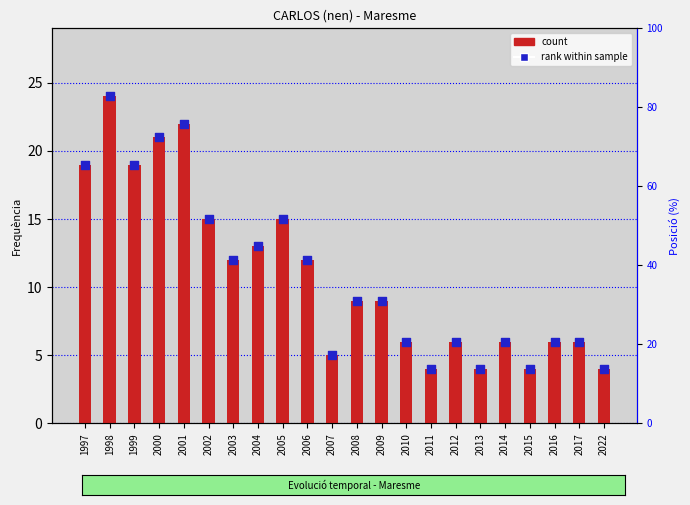

At which category is the sum across all series the highest?

1998